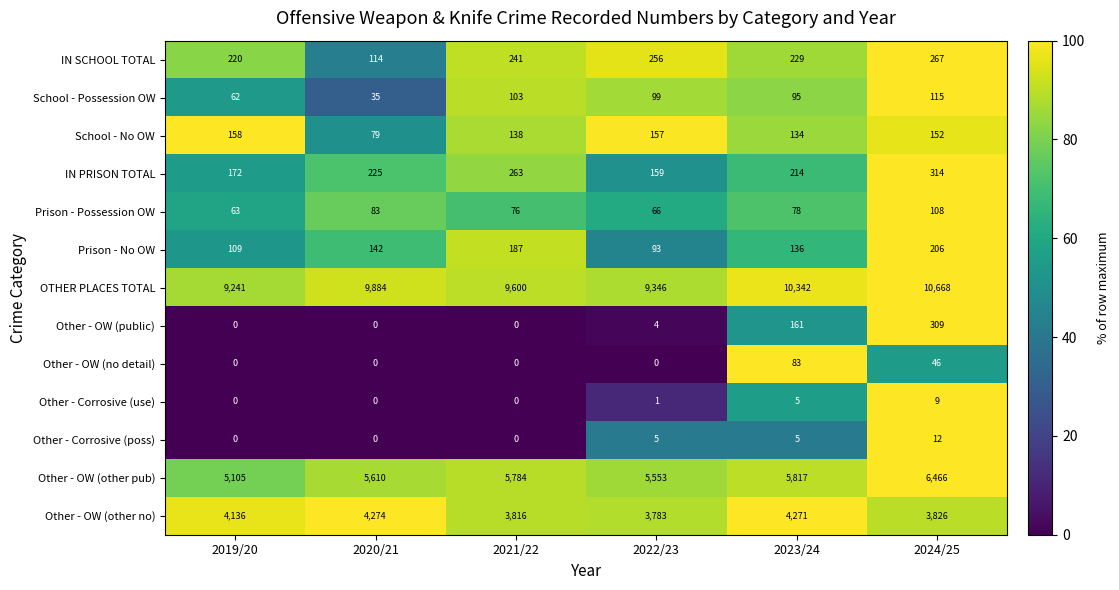

What is the greatest value displayed?

10668